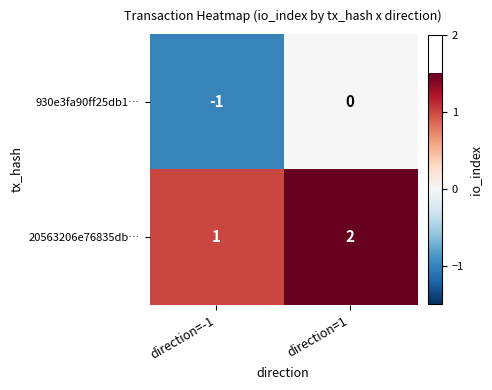

The value of 930e3fa90ff25db1… at direction=-1 is 0. True or false?

False